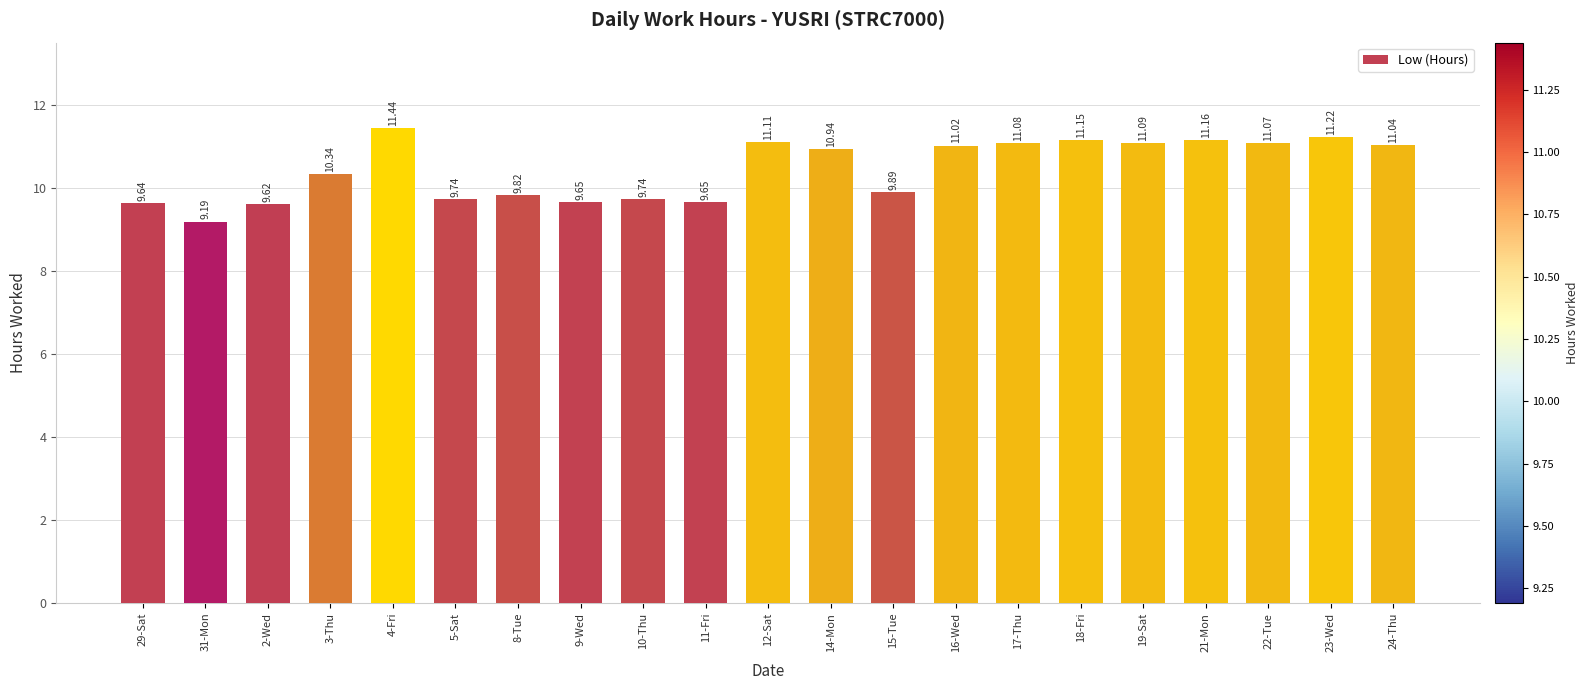

How many data points does each series have?

21